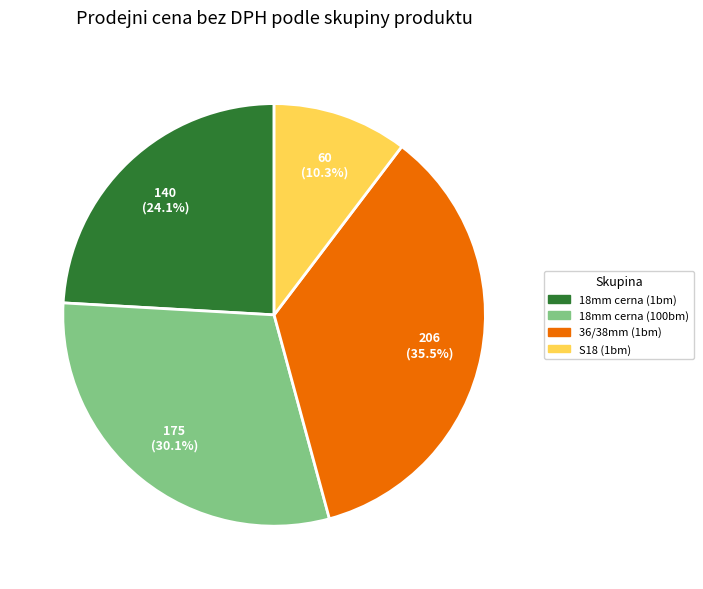

How many slices are in this pie chart?

4